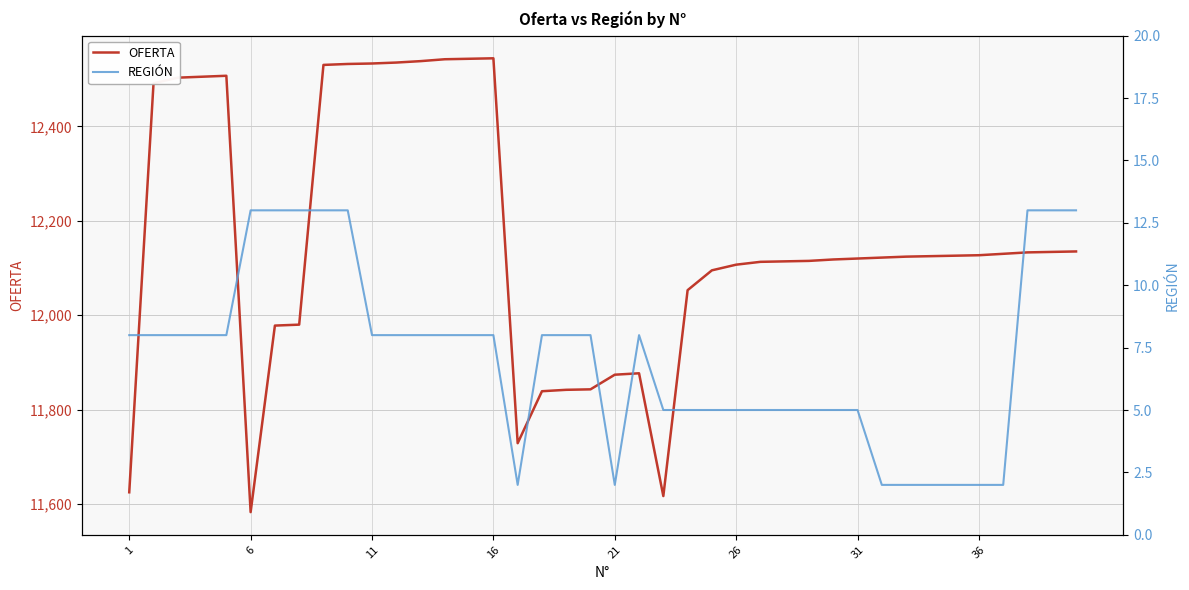

What is the highest value of the OFERTA series?

12544